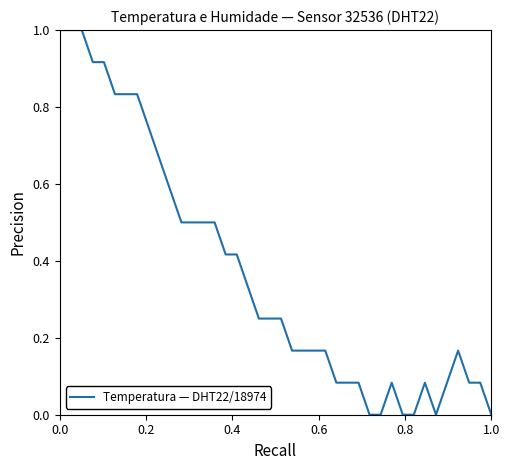

What is the maximum value shown in the chart?

1.0